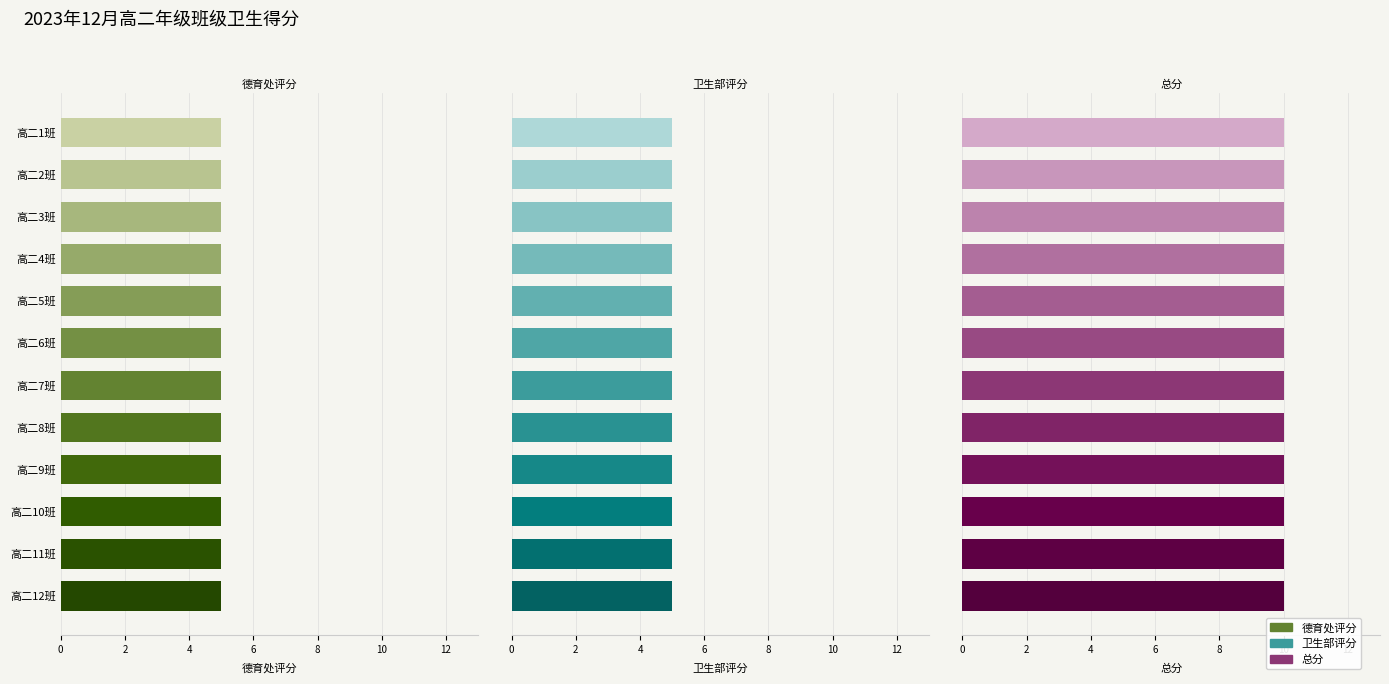

The 卫生部评分 series shows 7 at 高二1班. True or false?

False